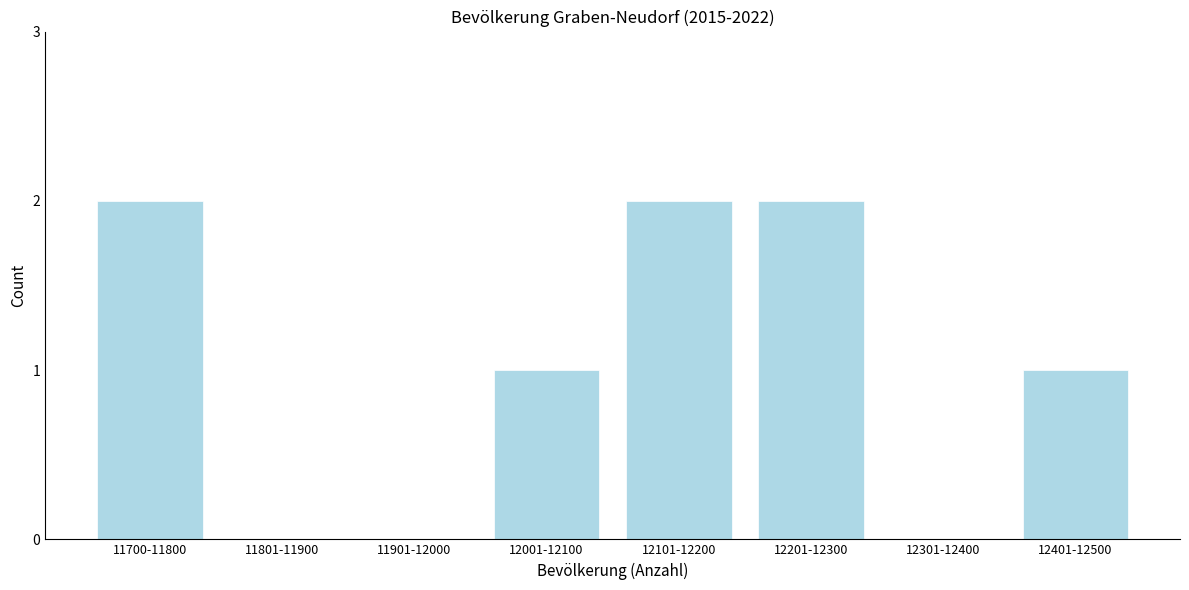

Reading left to right, list all the values displayed in this chart.

11700-11800=2	11801-11900=0	11901-12000=0	12001-12100=1	12101-12200=2	12201-12300=2	12301-12400=0	12401-12500=1